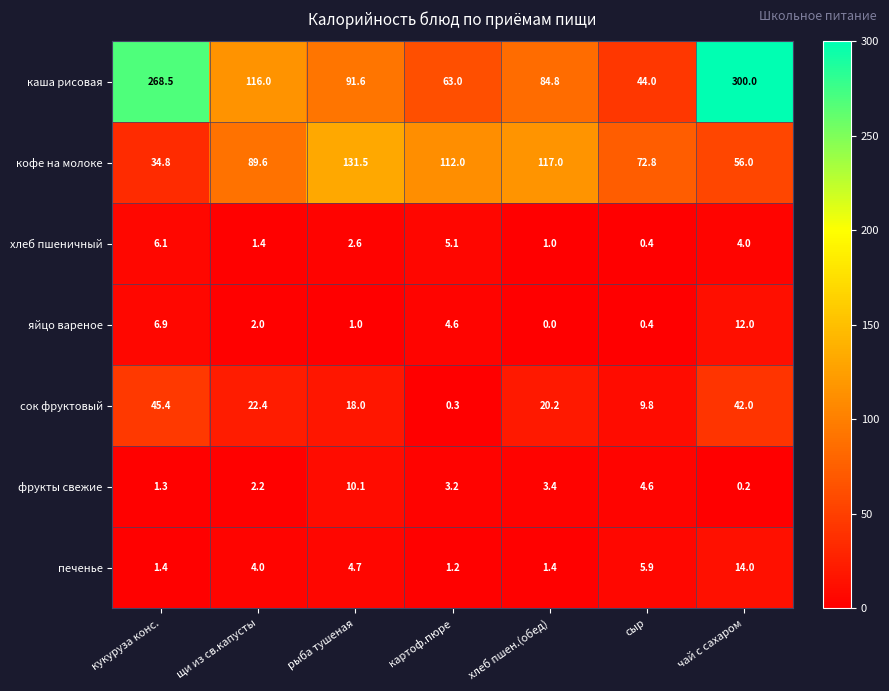

Which series has the largest total across all categories?

каша рисовая